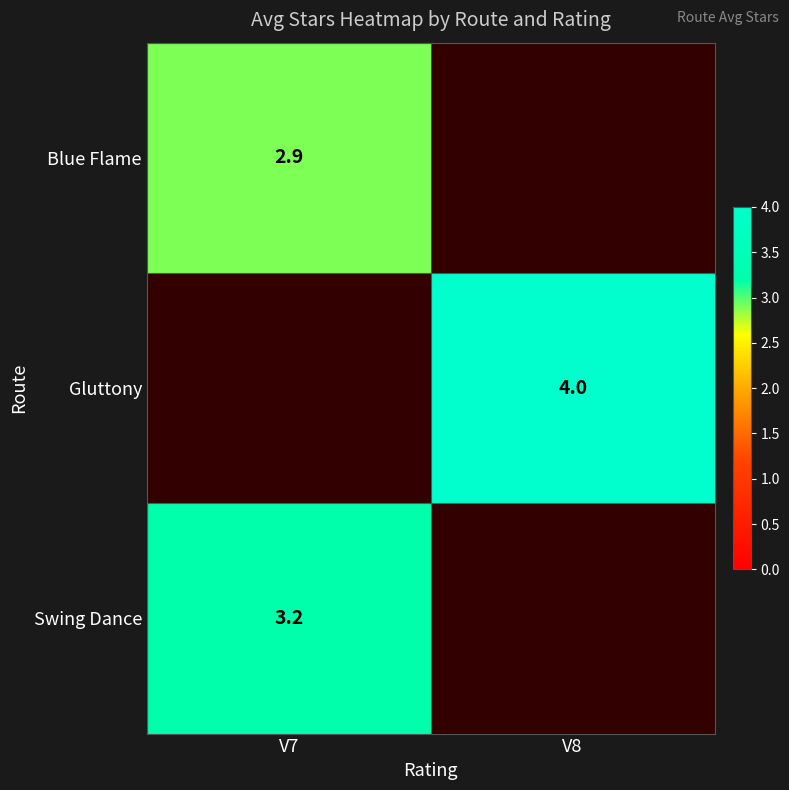

What is the maximum value shown in the chart?

4.0